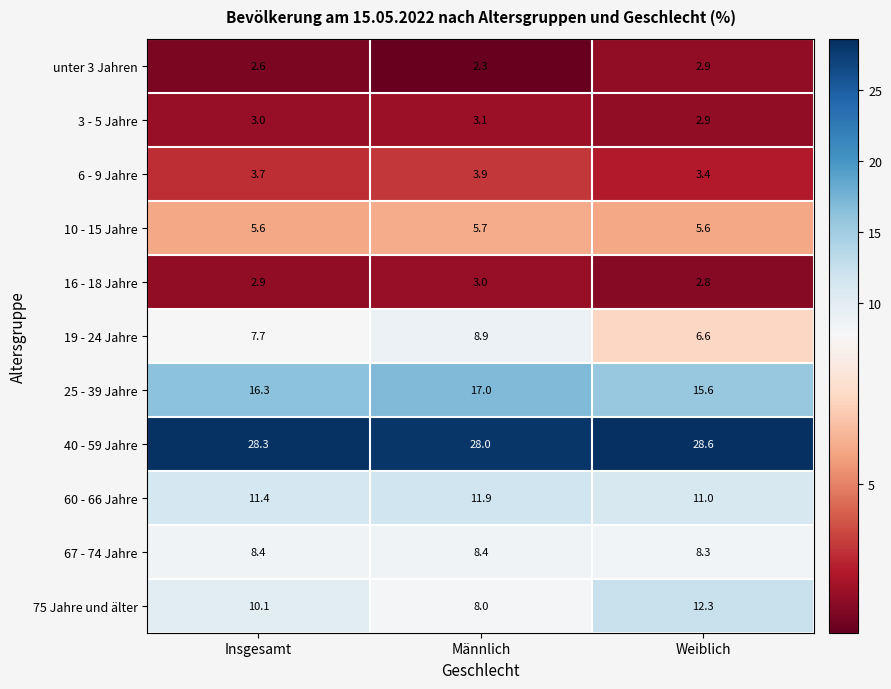

At how many categories does at least one series exceed 14?

3